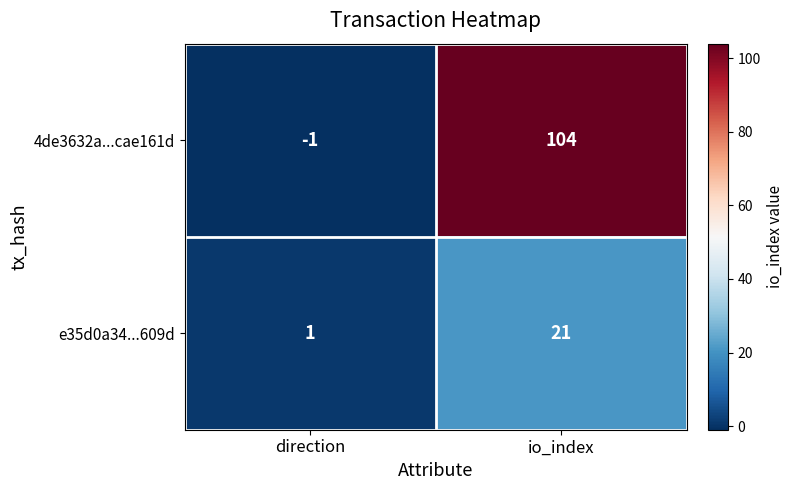

Reading left to right, what are all the values shown in this chart?

4de3632a...cae161d: -1	104
e35d0a34...609d: 1	21